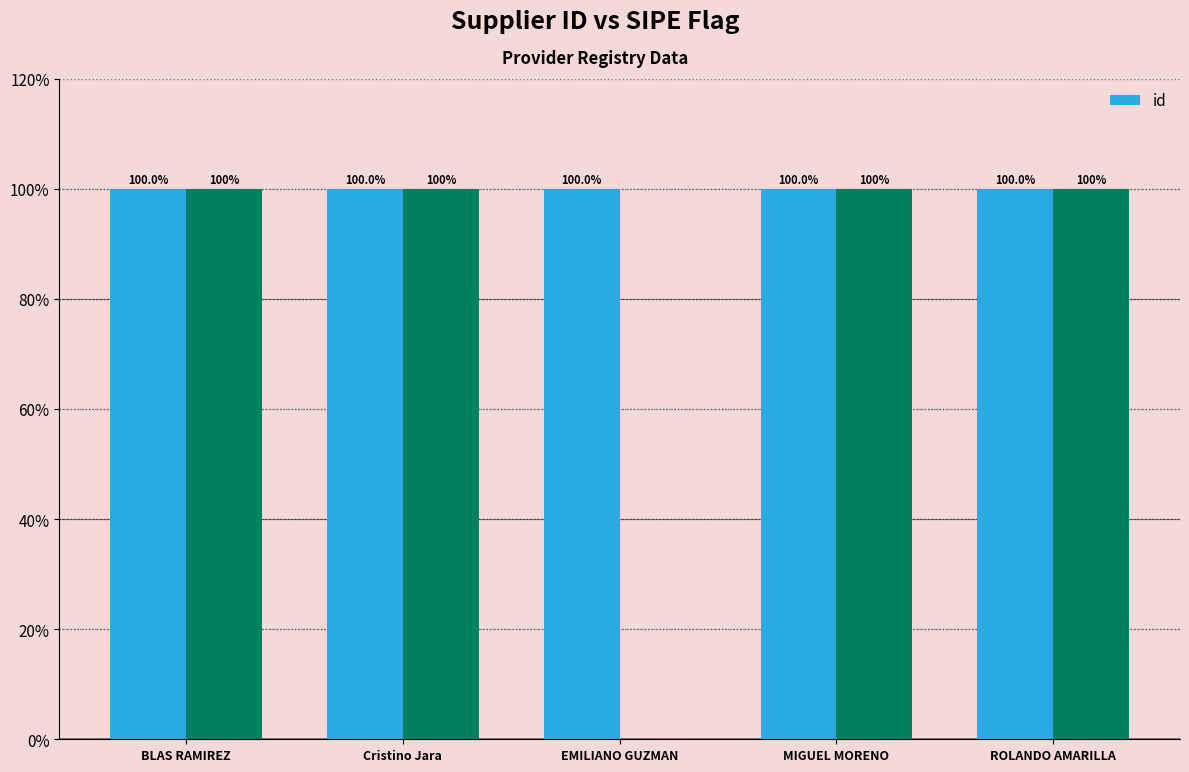

Reading right to left, what are all the values shown in this chart?

ROLANDO AMARILLA=100.0	MIGUEL MORENO=100.0	EMILIANO GUZMAN=100.0	Cristino Jara=100.0	BLAS RAMIREZ=100.0